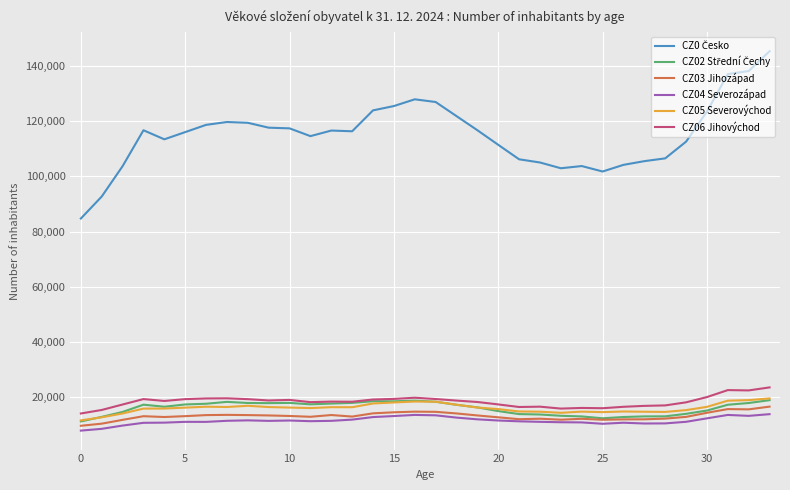

What is the smallest value displayed?

7941